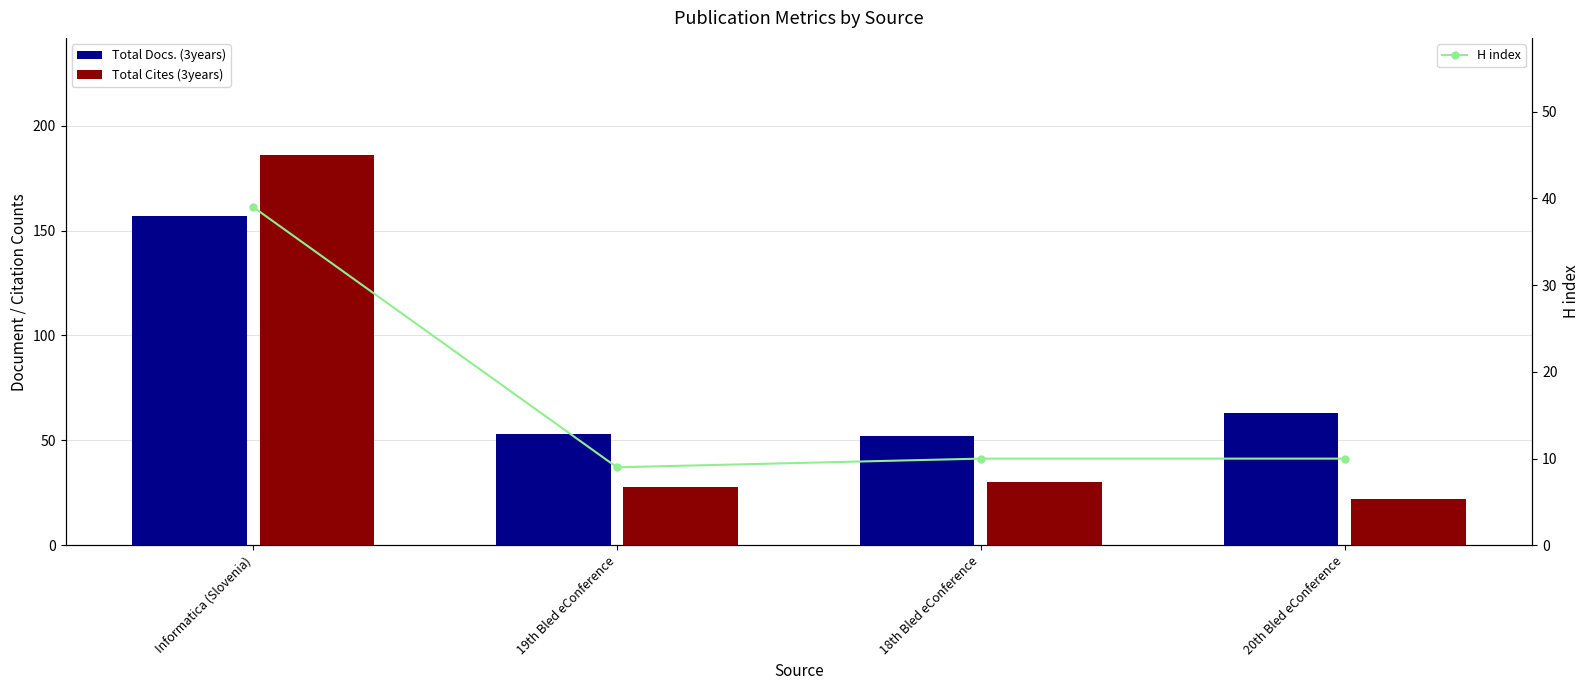

True or false: Total Docs. (3years) has a value of 228 at Informatica (Slovenia).

False